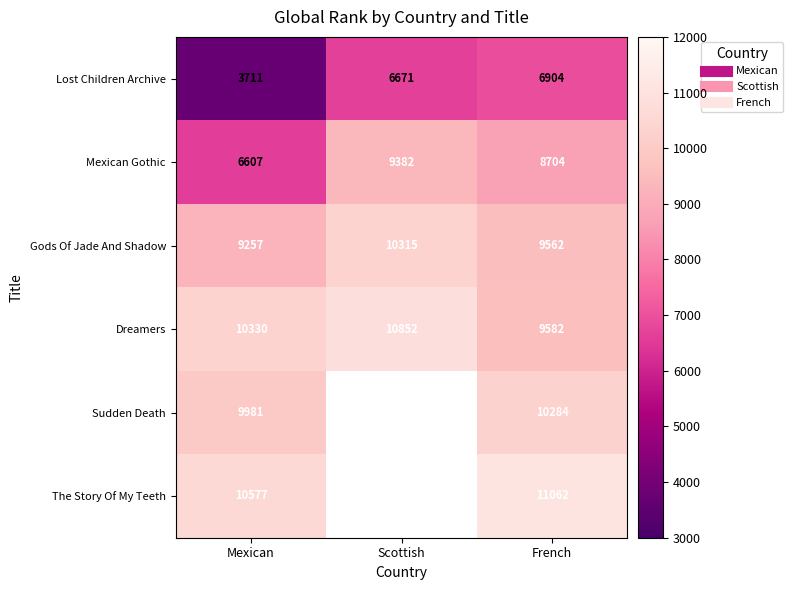

Is the value of Sudden Death at French greater than the value of Lost Children Archive at French?

Yes